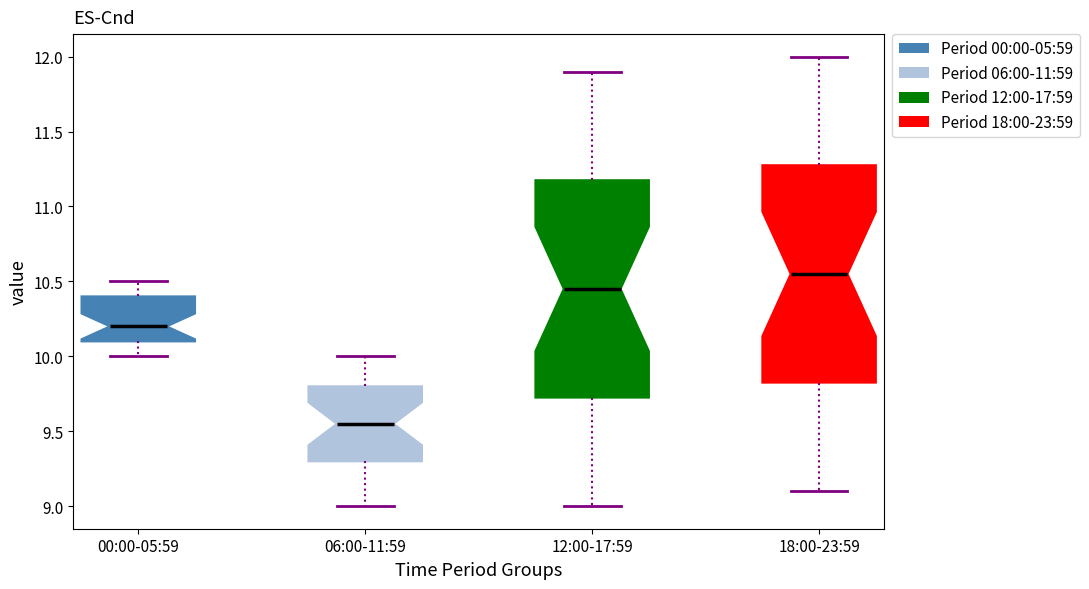

Which box has the highest median line?

18:00-23:59